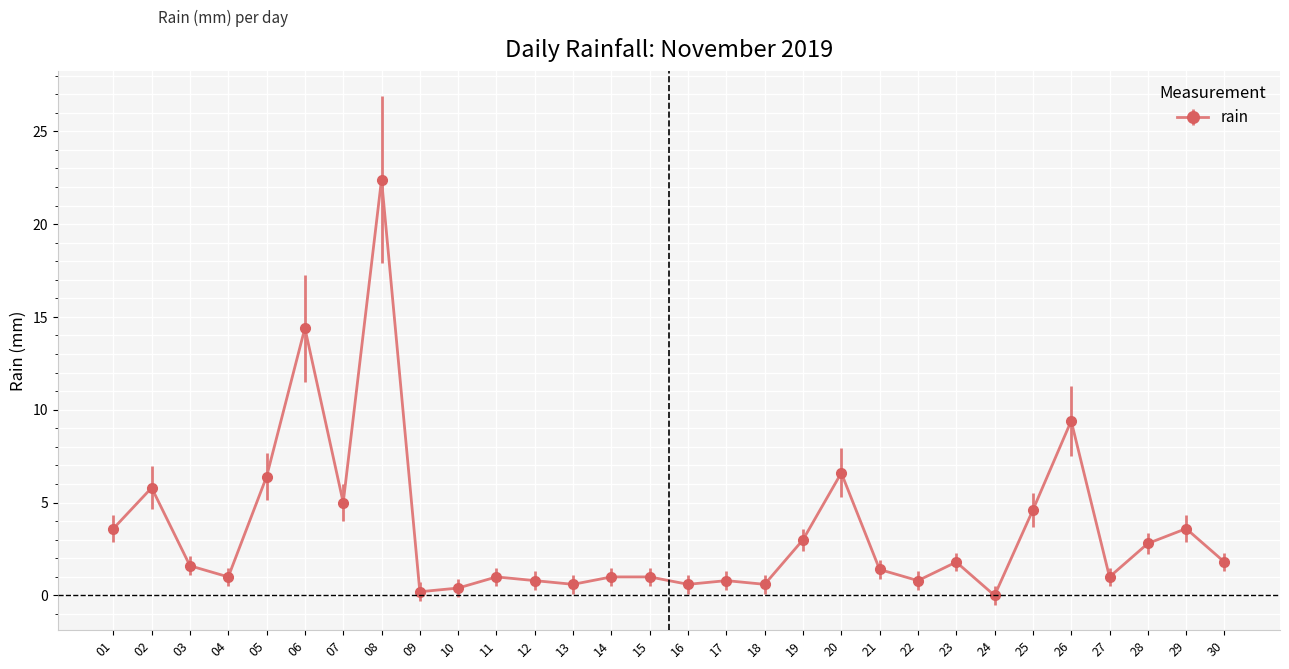

What is the sum of all values?

104.0